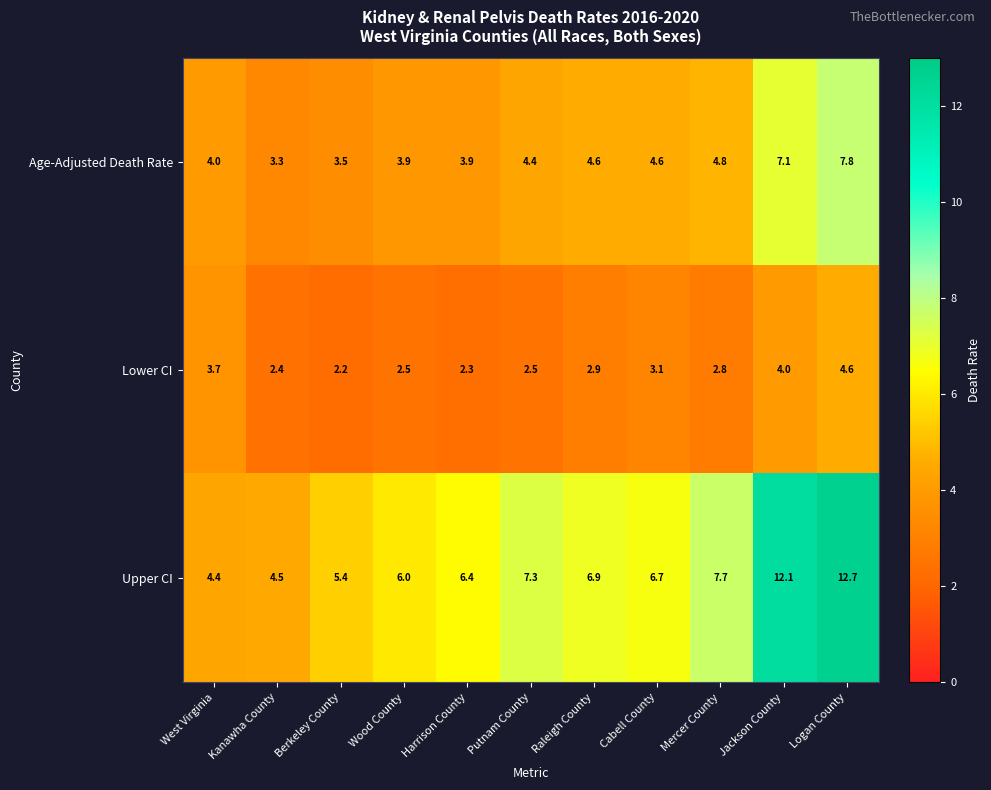

Between Wood County and Putnam County, which series saw the biggest shift?

Upper CI